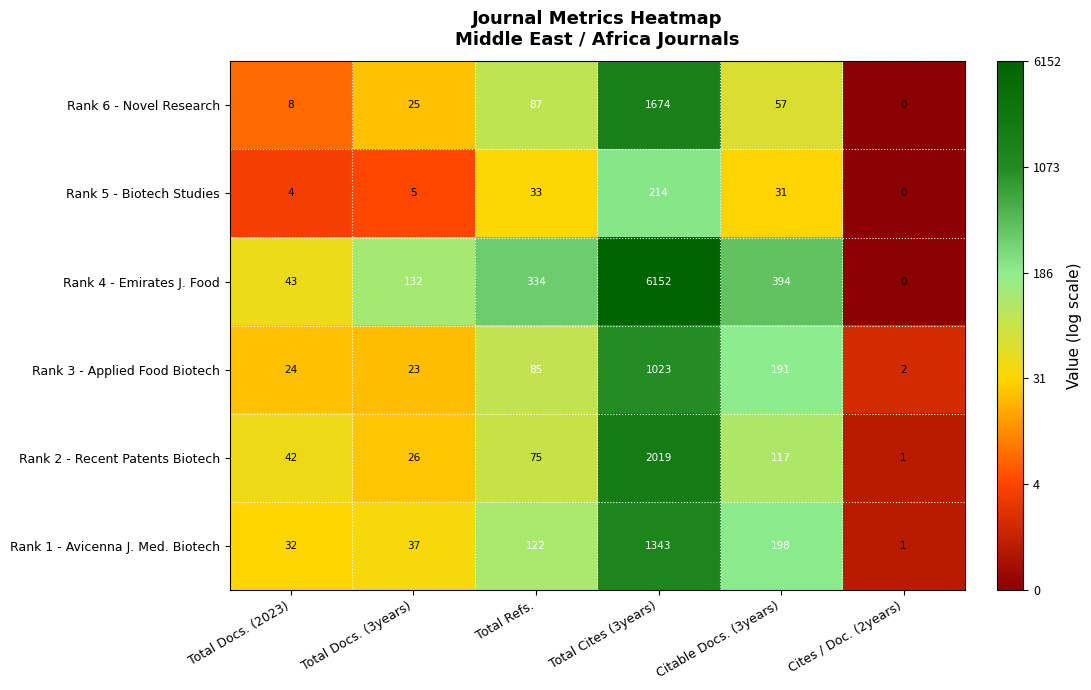

List the labels in order of Rank 5 - Biotech Studies value, smallest first.

Cites / Doc. (2years), Total Docs. (2023), Total Docs. (3years), Citable Docs. (3years), Total Refs., Total Cites (3years)